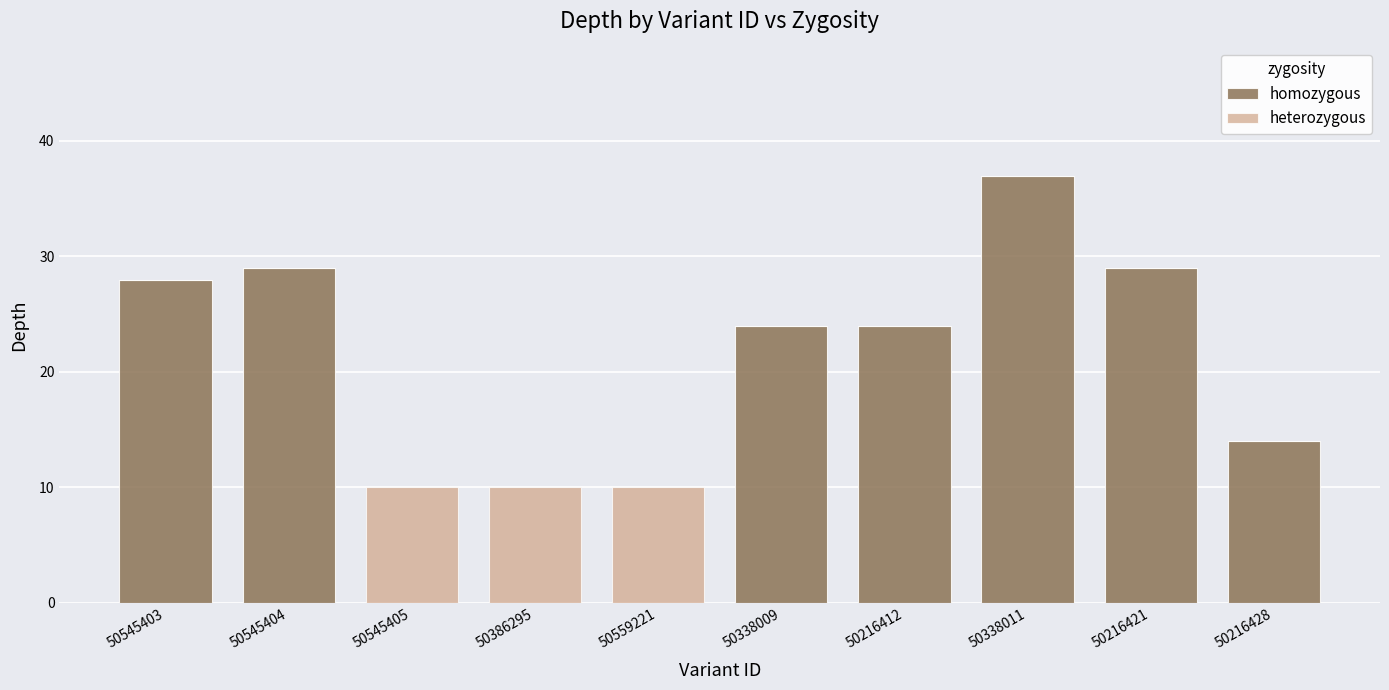

What is the sum of the homozygous values at 50216412 and 50338009?

48